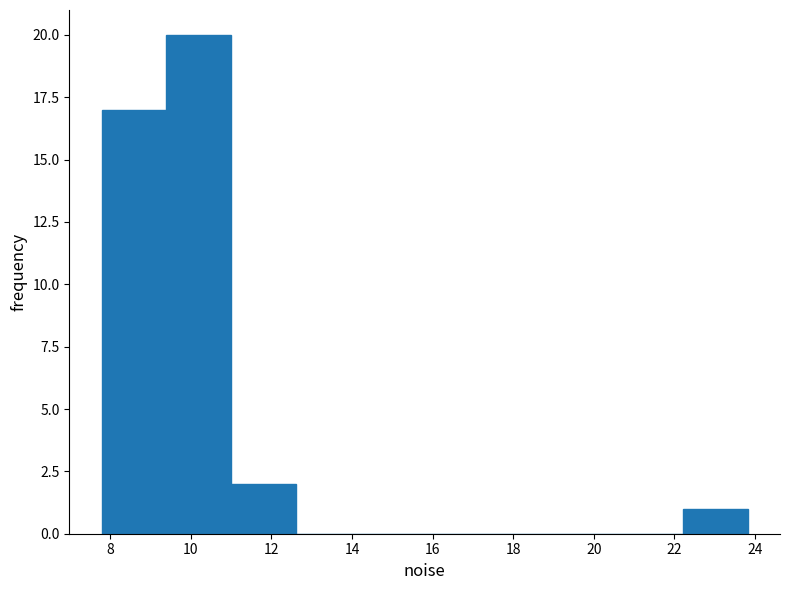

Over which range of the x-axis is the bar tallest?

9.4 to 11.0